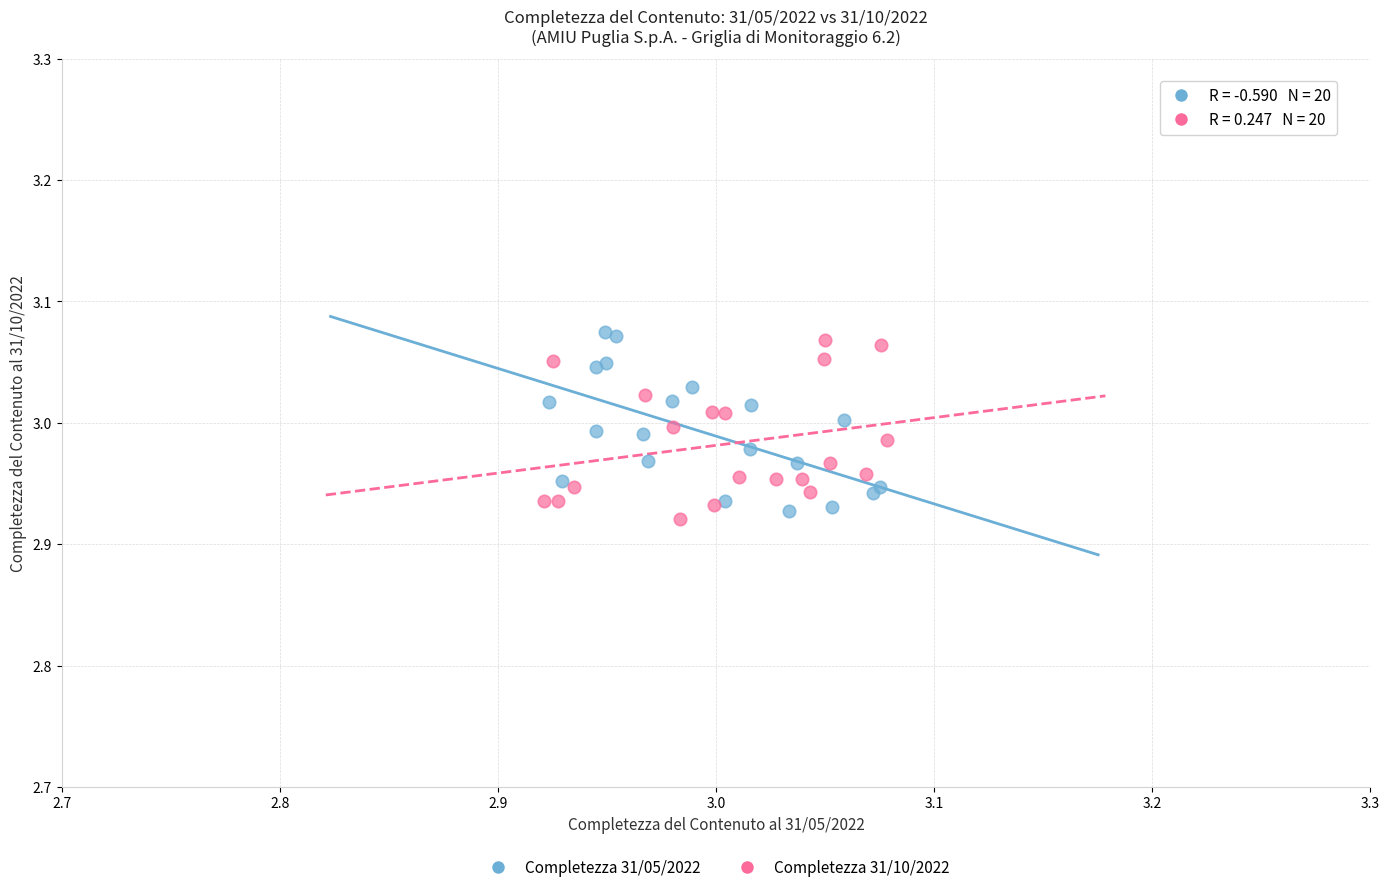

What are all the series names shown in the legend?

Completezza 31/05/2022, Completezza 31/10/2022